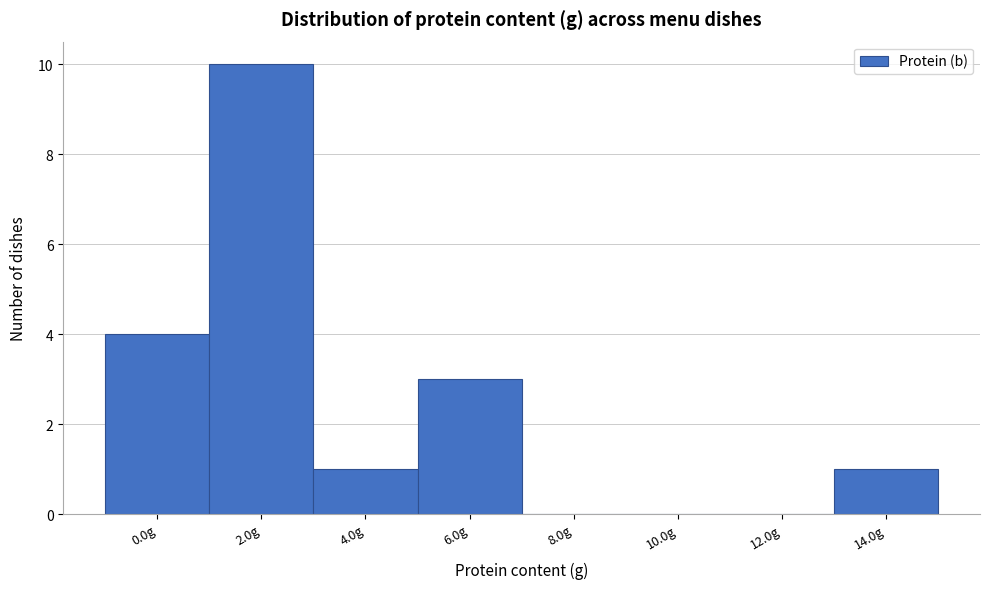

Reading left to right, transcribe all the data shown in this chart.

0.0g=4	2.0g=10	4.0g=1	6.0g=3	8.0g=0	10.0g=0	12.0g=0	14.0g=1